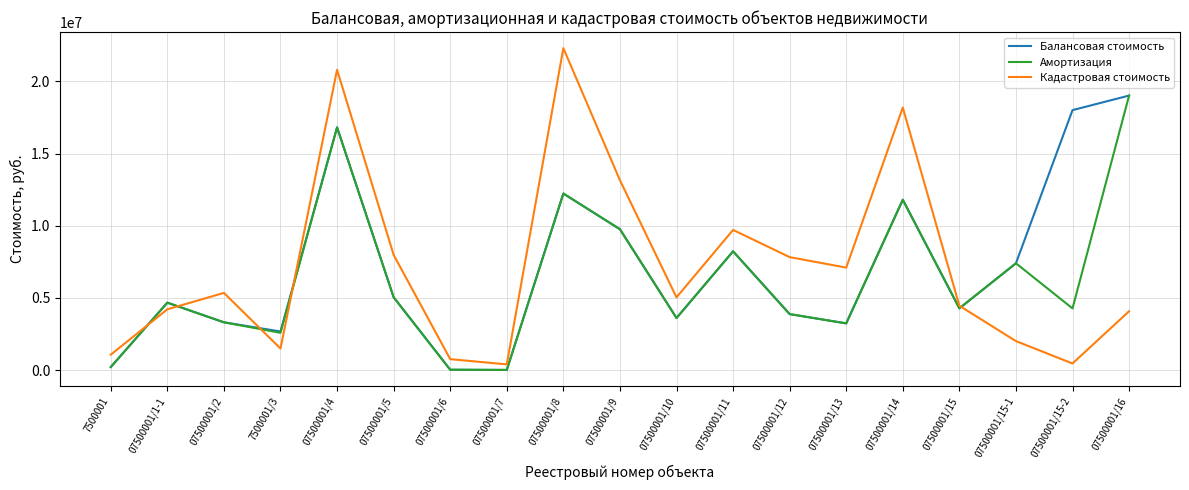

What is the difference between the maximum and second lowest values in the Кадастровая стоимость series?

21841891.0